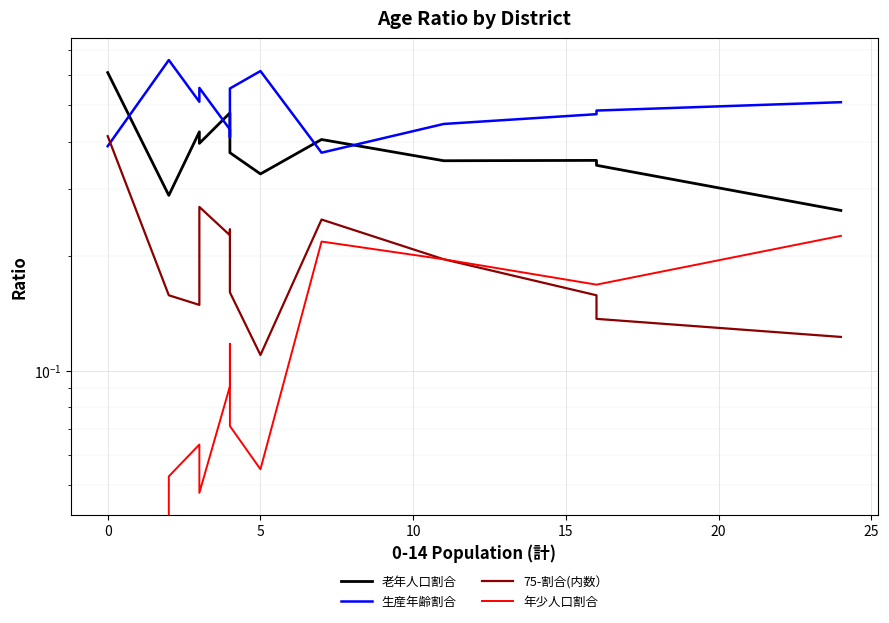

In 生産年齢割合, how many points are lower than both neighbors (excluding endpoints)?

3